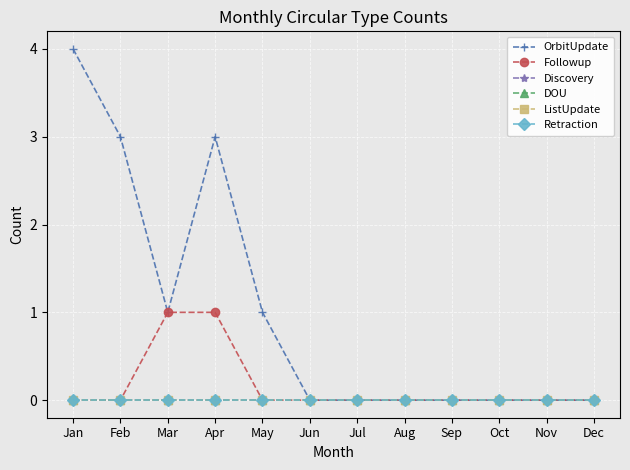

At which label is ListUpdate closest to 0?

Jan